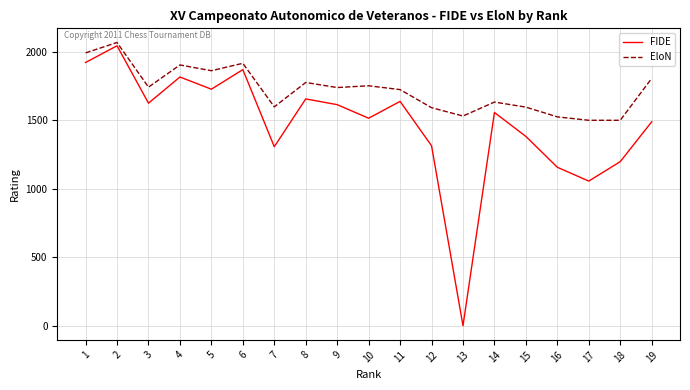

Which series has the largest range (max minus min)?

FIDE